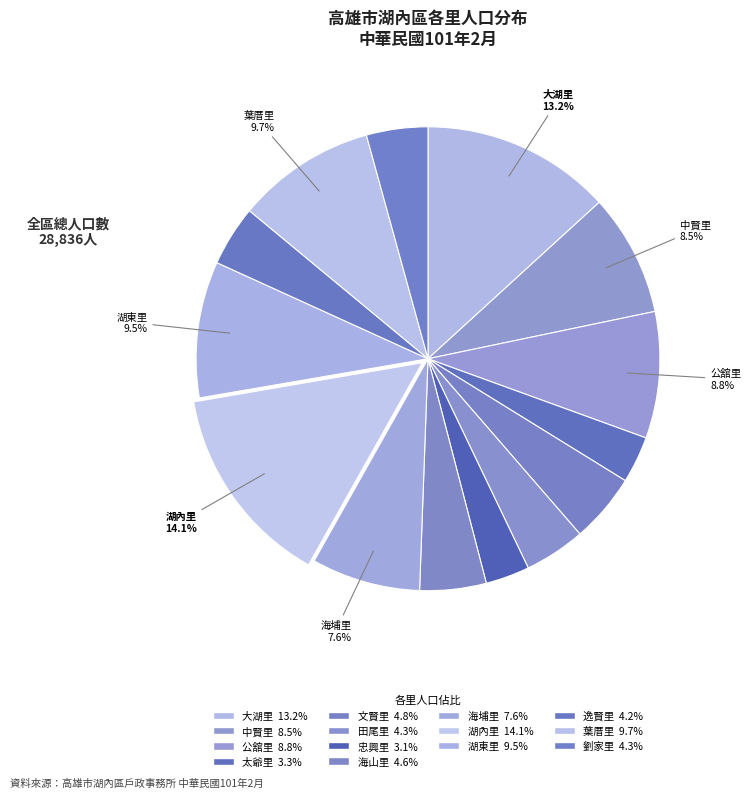

Rank the categories by value from highest to lowest.

湖內里, 大湖里, 葉厝里, 湖東里, 公舘里, 中賢里, 海埔里, 文賢里, 海山里, 劉家里, 田尾里, 逸賢里, 太爺里, 忠興里